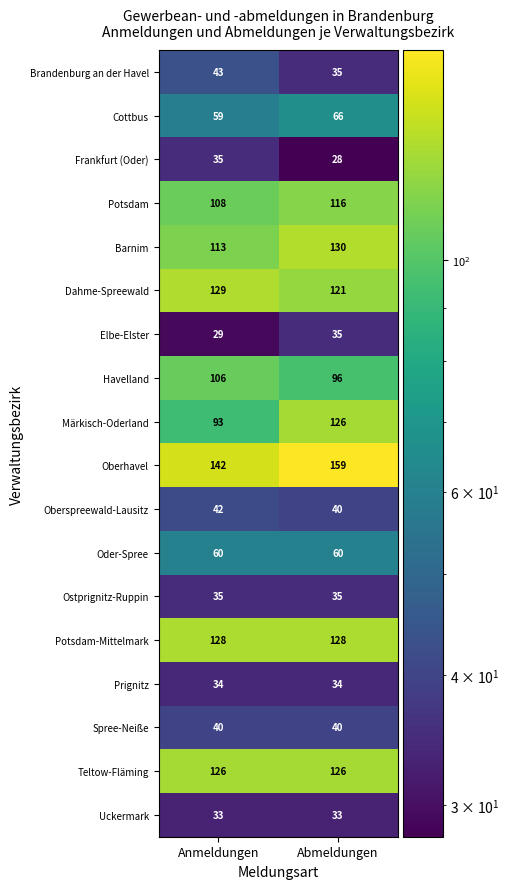

Which category has the lowest value across all series?

Abmeldungen